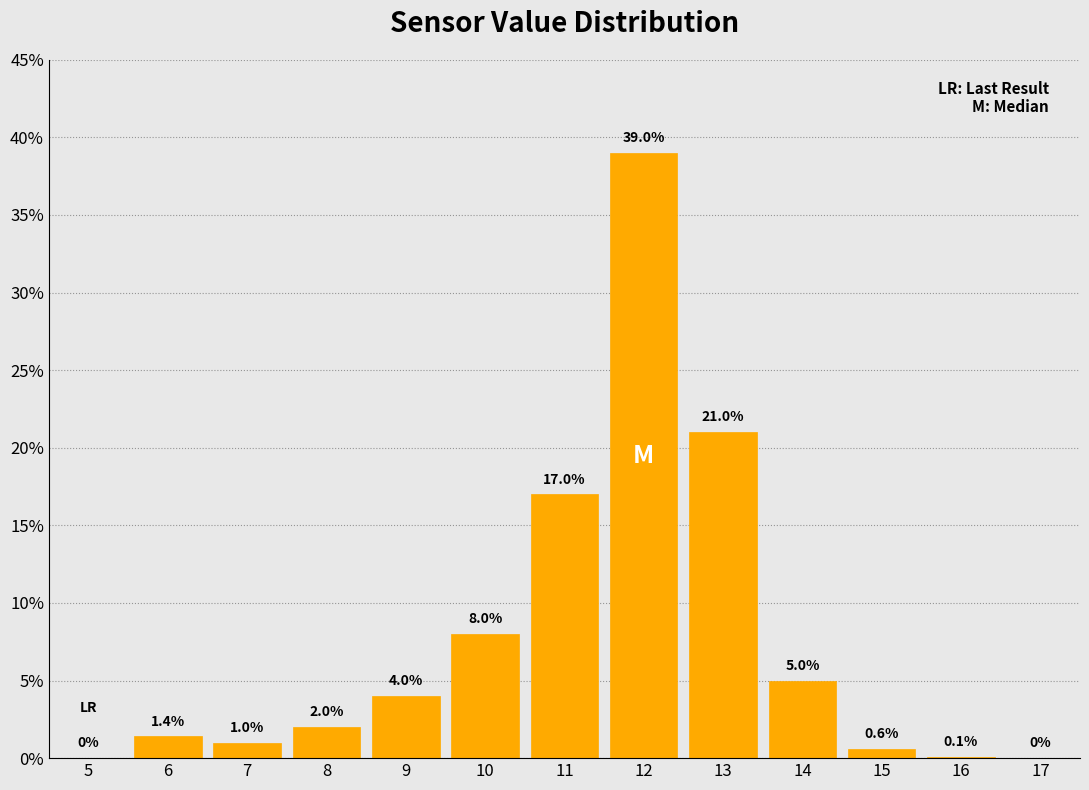

Reading left to right, list all the values displayed in this chart.

5=0.0	6=1.4	7=1.0	8=2.0	9=4.0	10=8.0	11=17.0	12=39.0	13=21.0	14=5.0	15=0.6	16=0.1	17=0.0